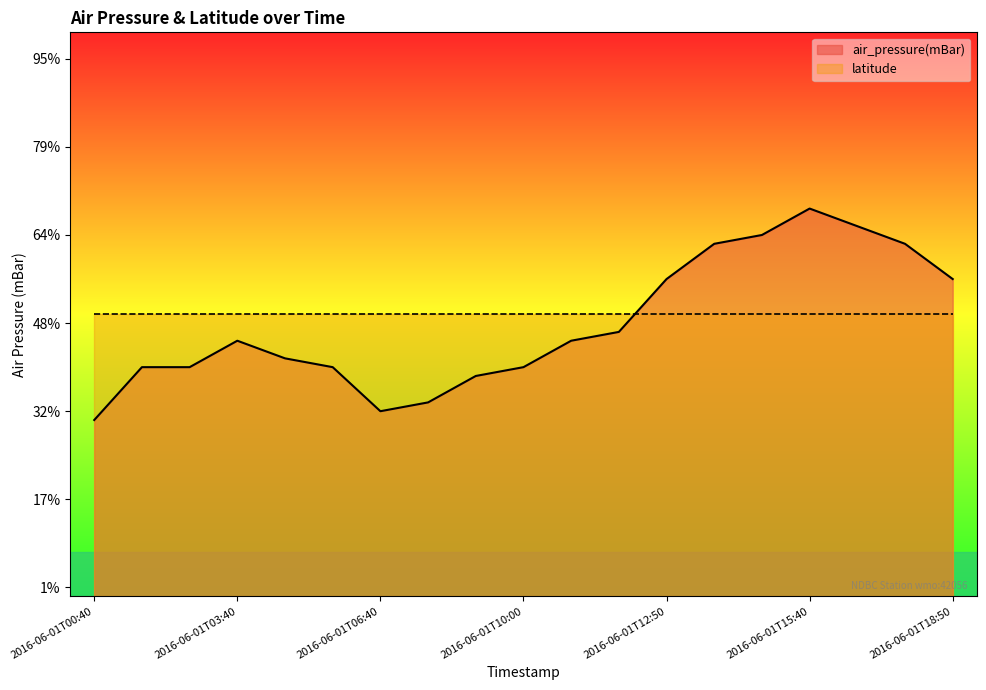

What is the label of the 16th point from the right?

2016-06-01T03:40